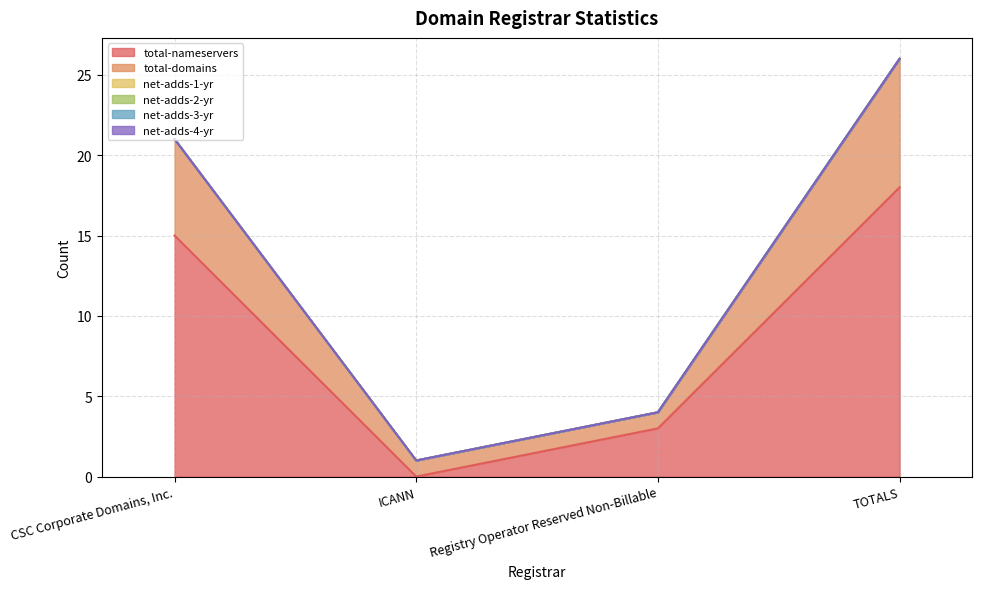

At which category is the sum across all series the highest?

TOTALS